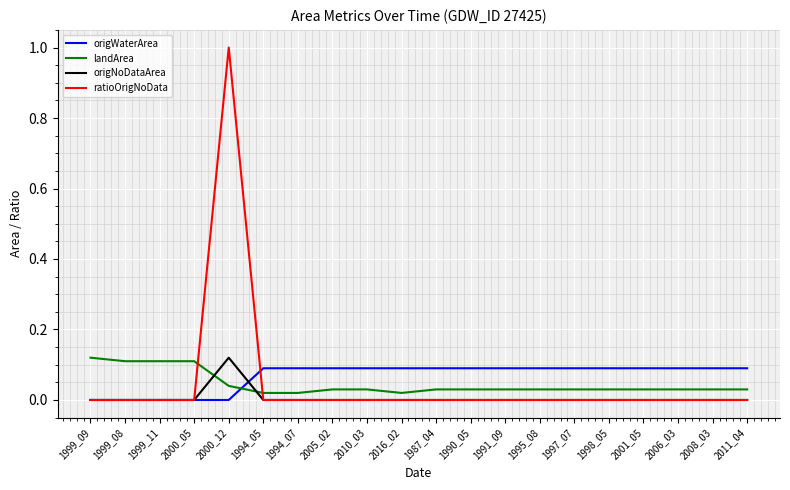

In ratioOrigNoData, how many points are higher than both neighbors (excluding endpoints)?

1